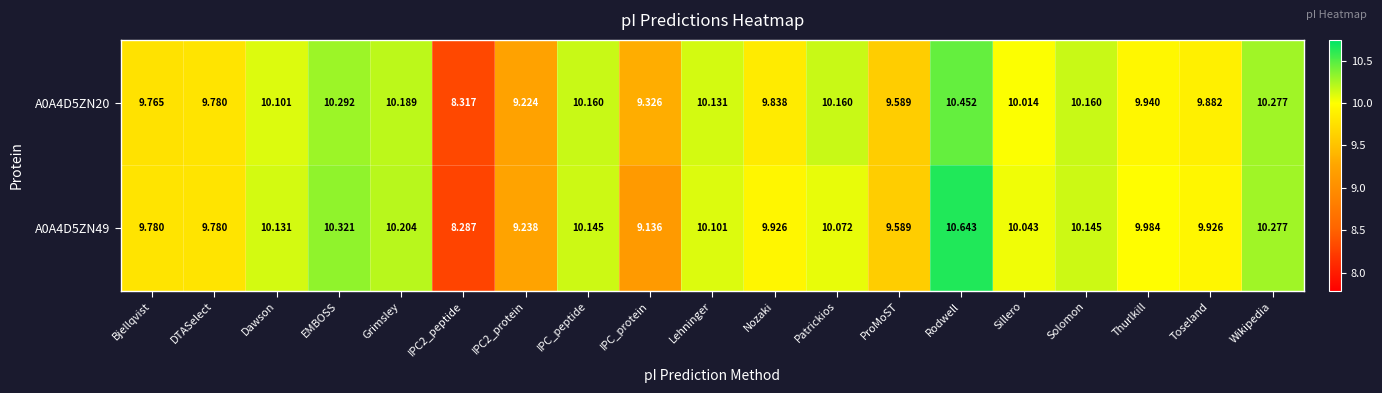

At which category is the sum across all series the highest?

Rodwell